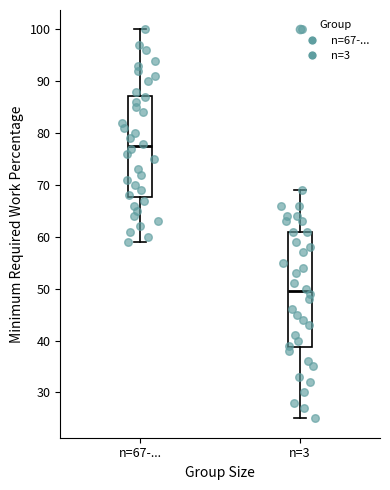

Which box is the tallest, from its lower edge to its upper edge?

n=3